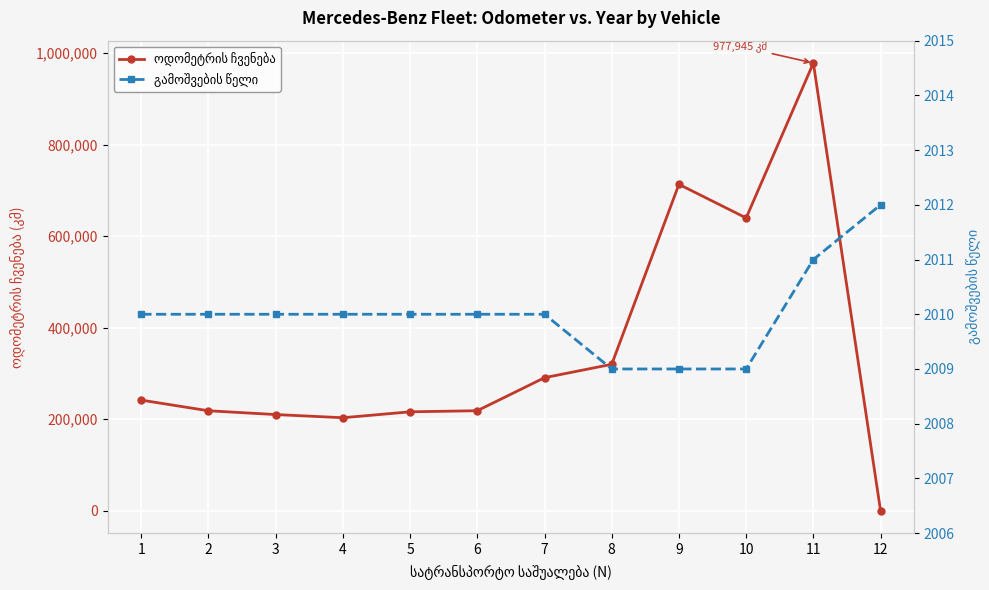

At 11, list the series in order from largest to smallest.

ოდომეტრის ჩვენება, გამოშვების წელი